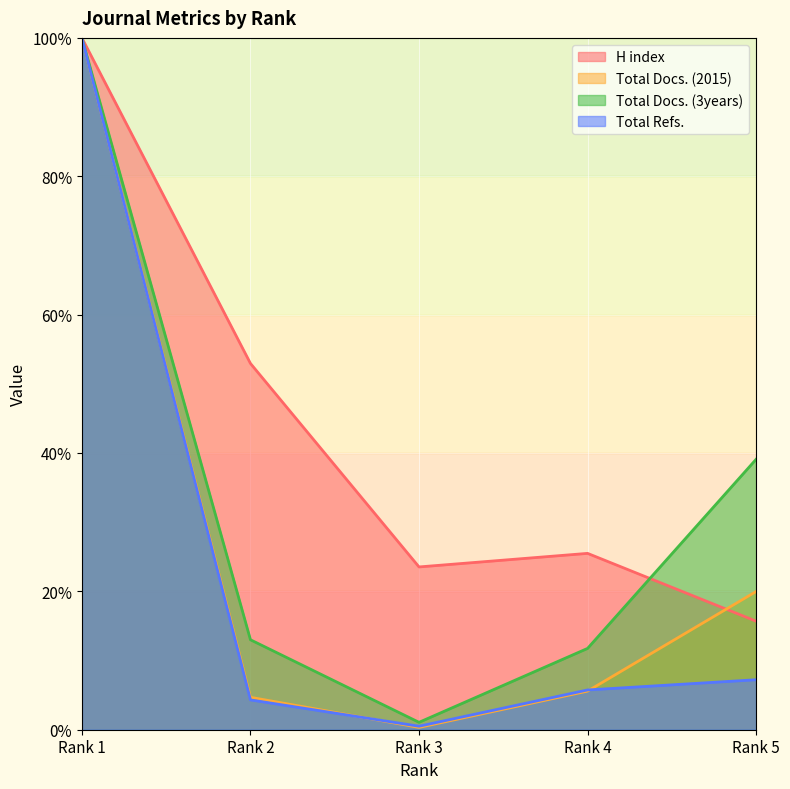

What is the sum of the Total Docs. (2015) values at Rank 1 and Rank 2?

104.7